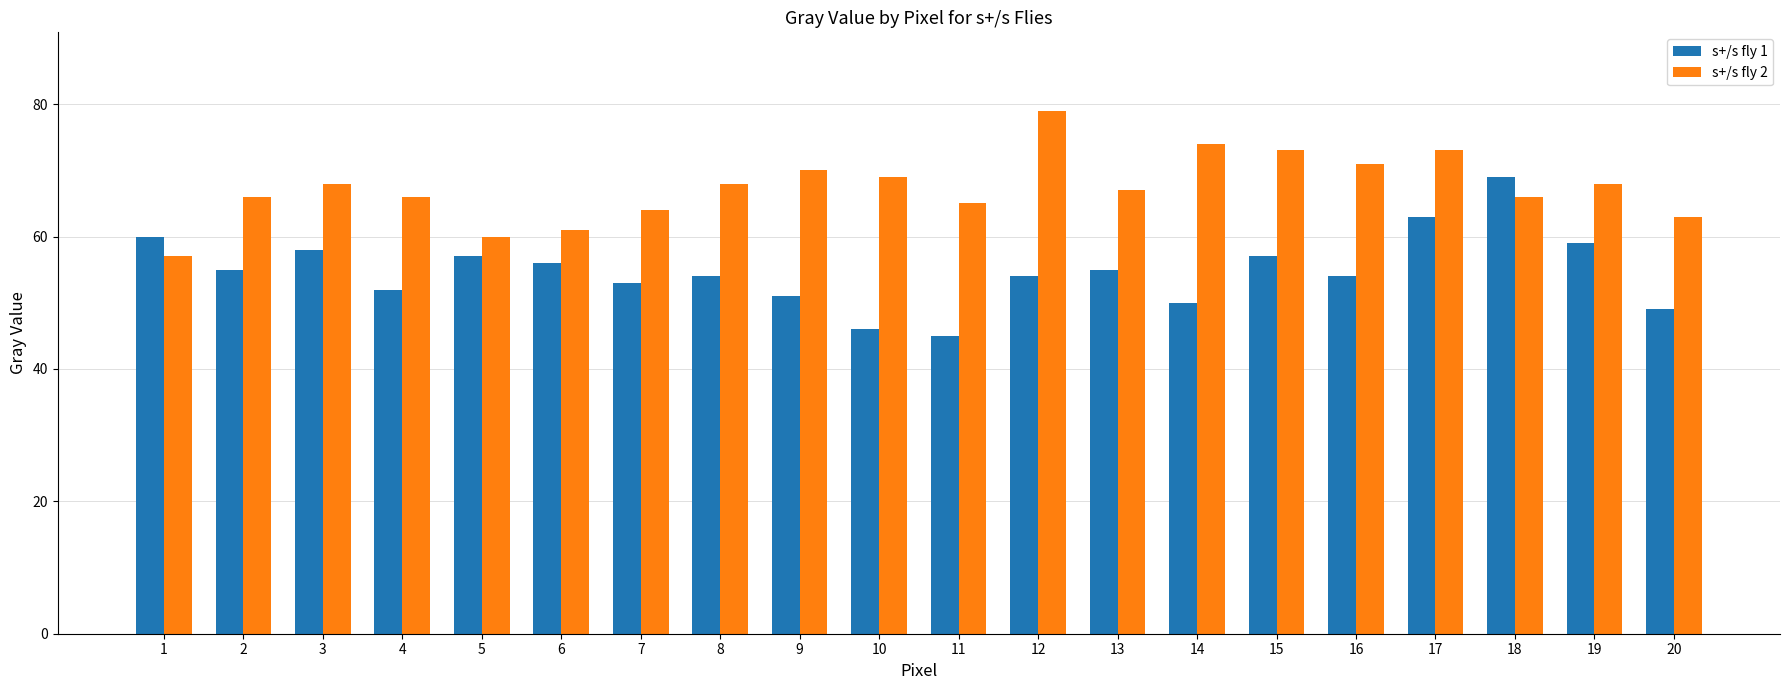

What is the value of the s+/s fly 2 bar at the 17th from the left?

73